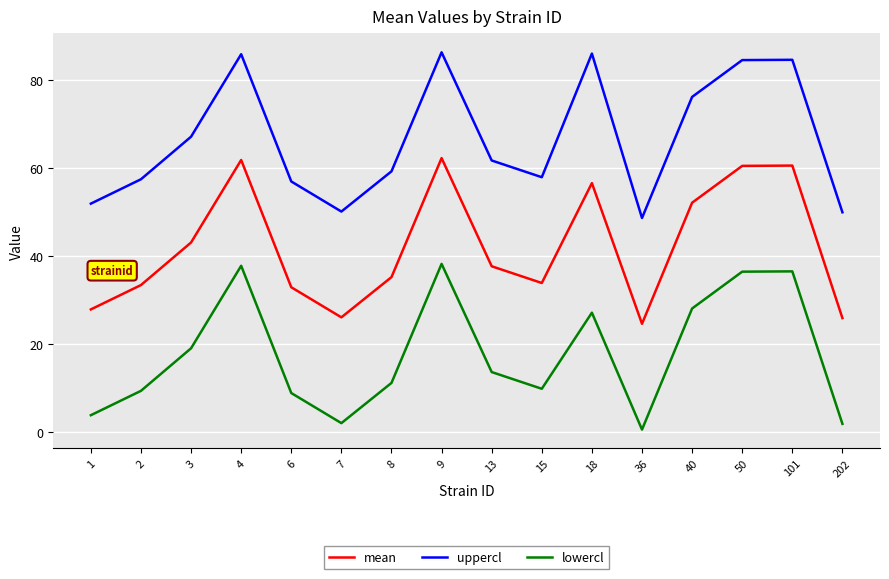

Which series has the largest range (max minus min)?

uppercl